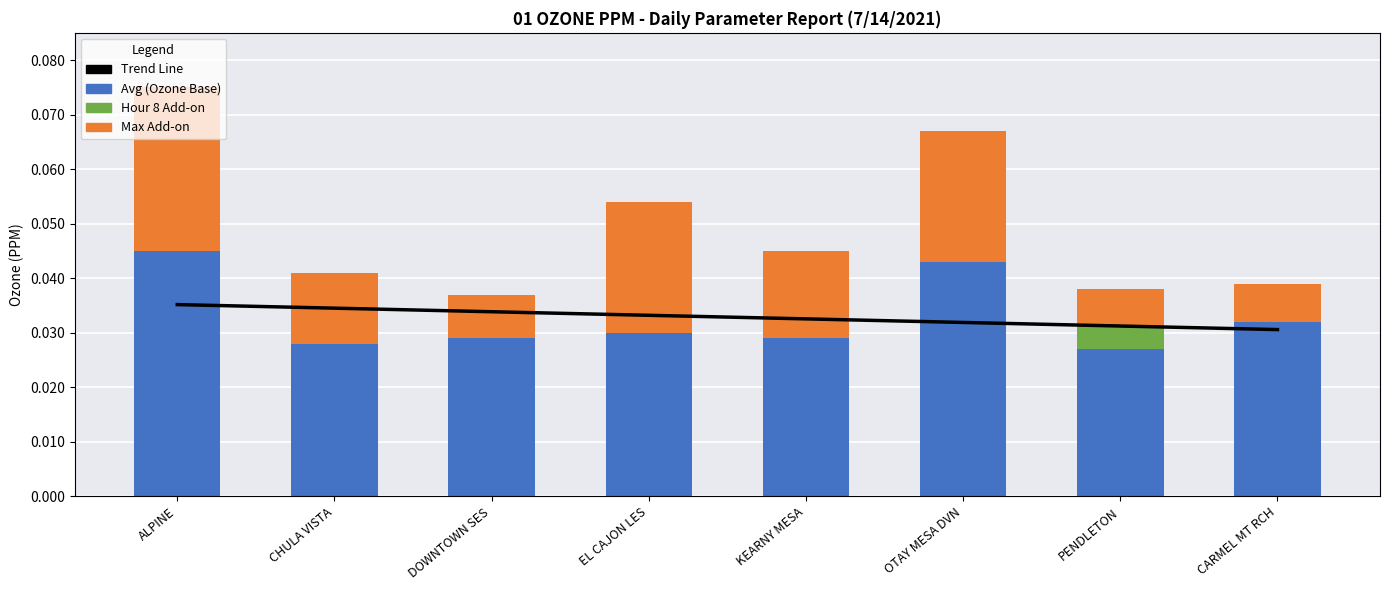

The value of Max Add-on at EL CAJON LES is 0.0. True or false?

True